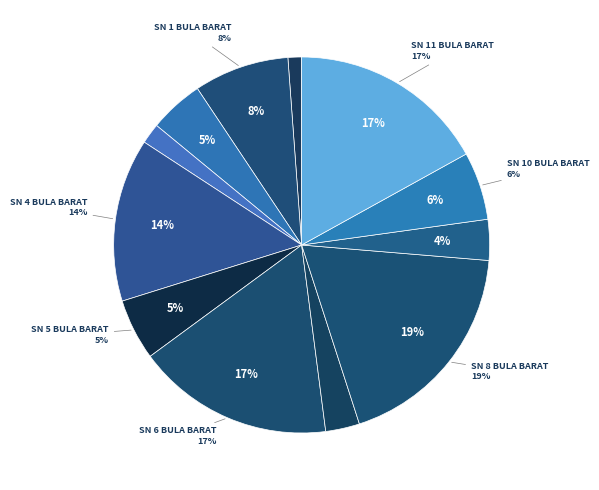

To the nearest percent, what is the combined percentage of SD NEGERI 9 BULA BARAT and SD NEGERI 8 BULA BARAT?

22%